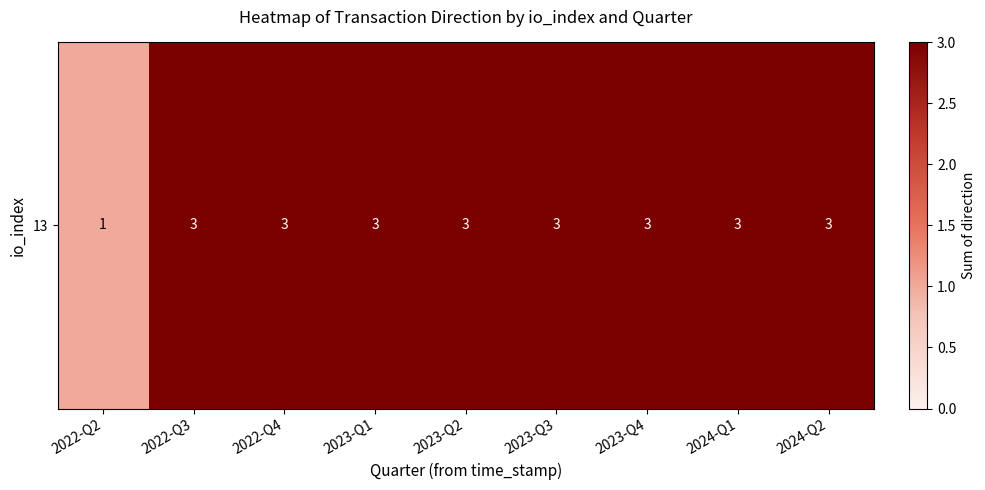

How many values are below 3?

1